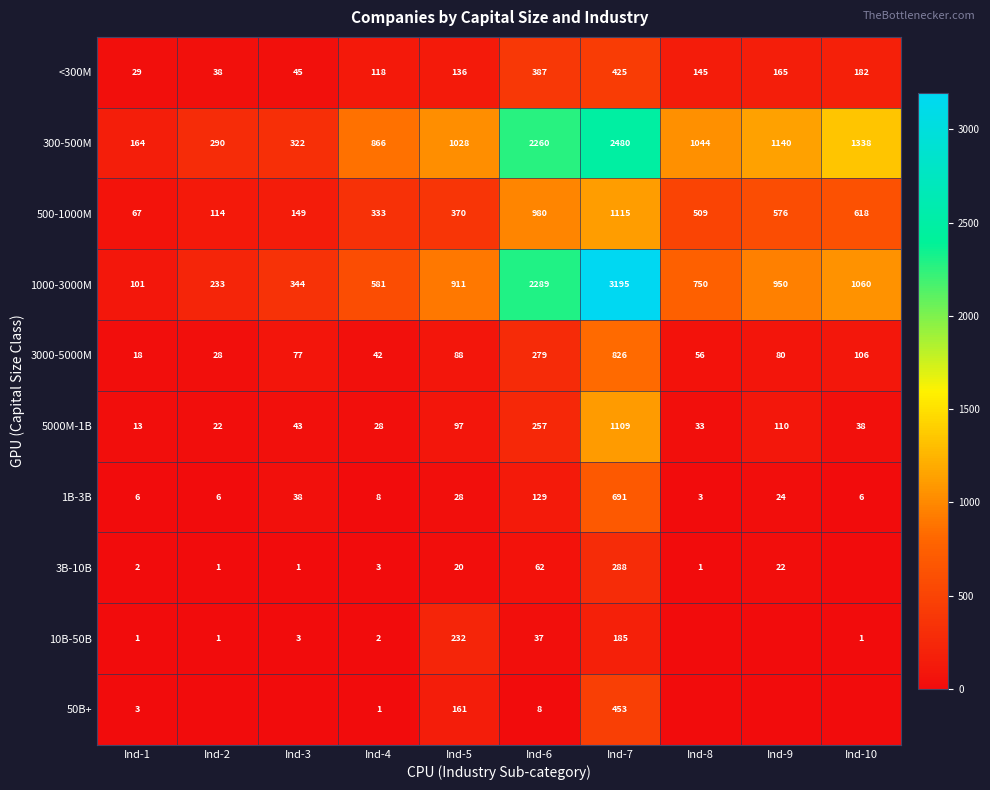

What is the average value of the 1B-3B series?

94